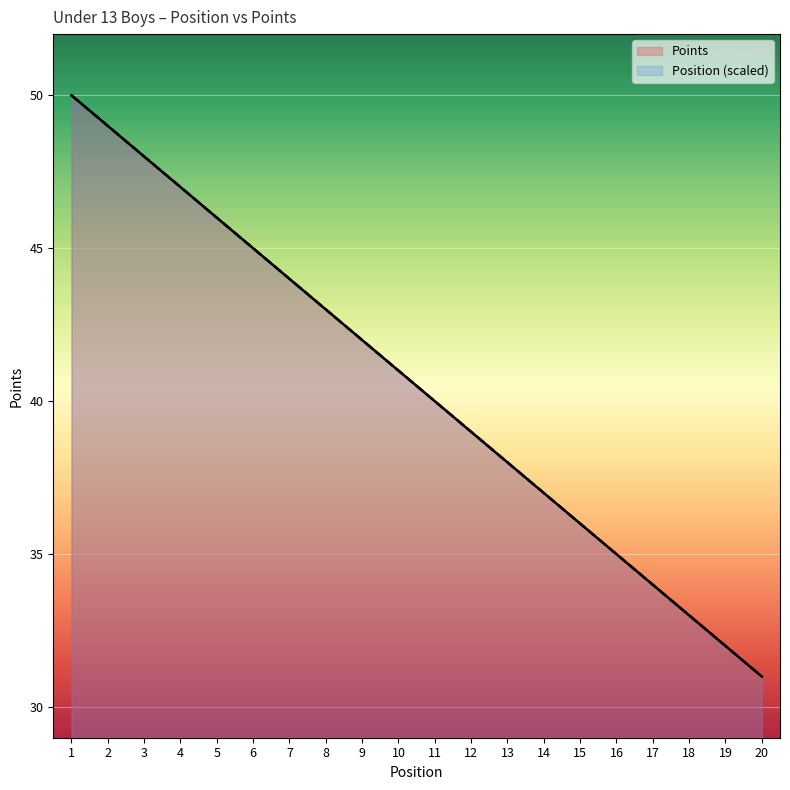

What is the difference between the second highest and second lowest values in the Points series?

17